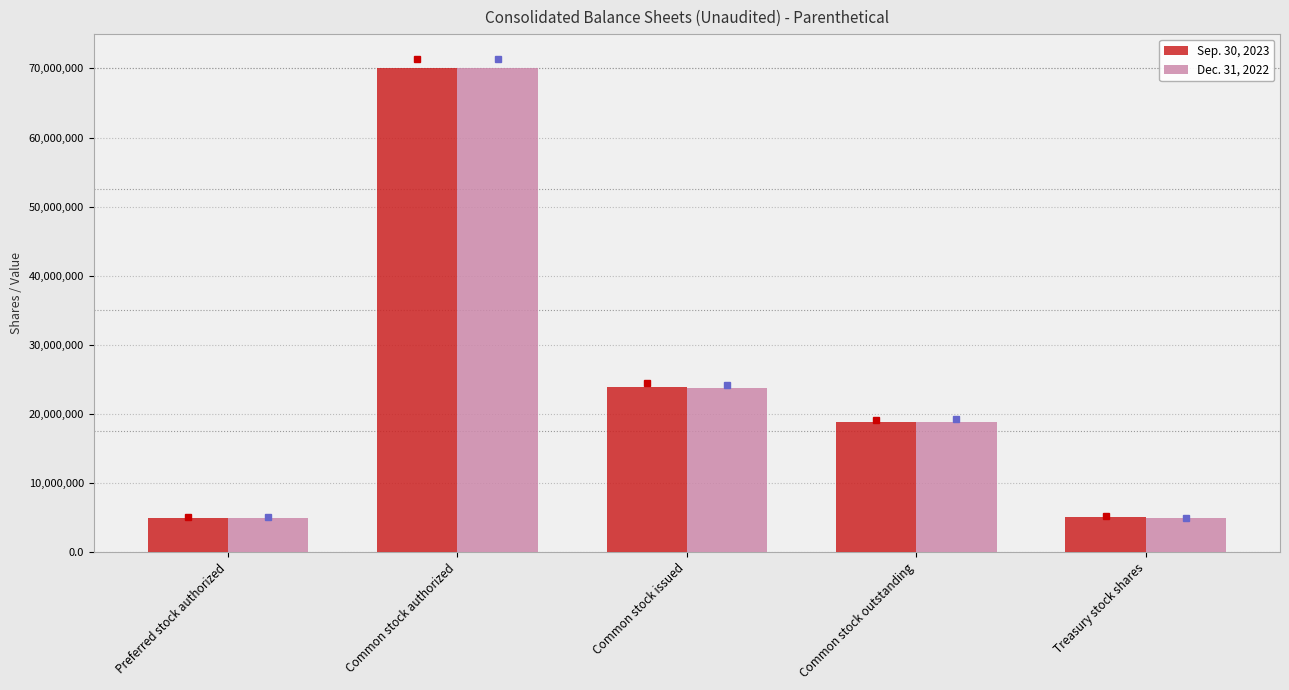

What is the approximate value of Dec. 31, 2022 at Common stock authorized, to the nearest 100?

70000000